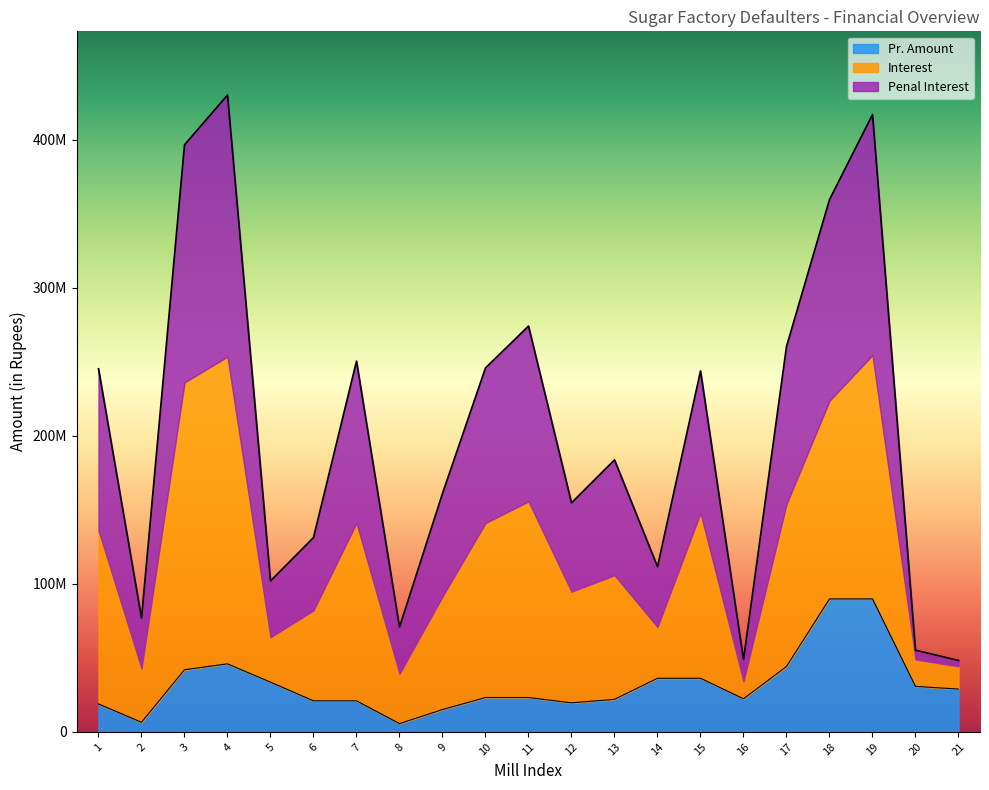

Which series has the largest range (max minus min)?

Interest